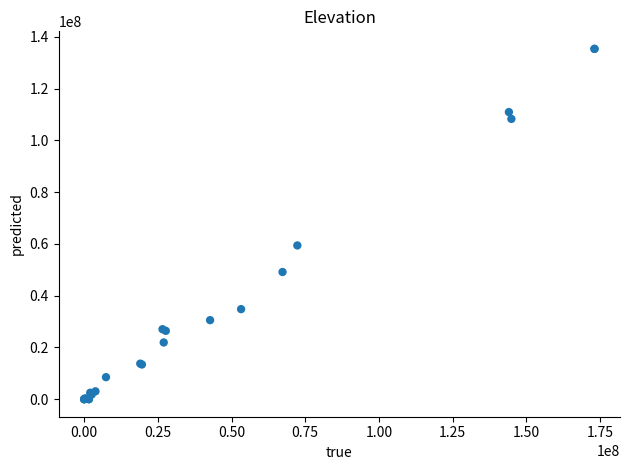

What Y value in the scatter plot is closest to 67681464?

59410461